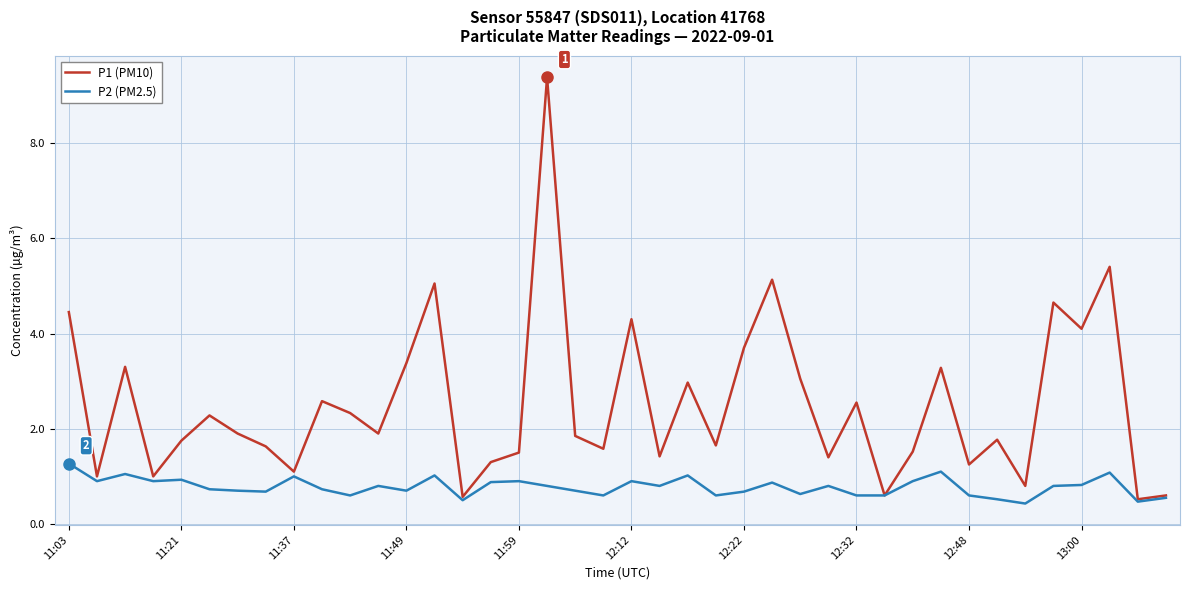

List the series in order of their peak value, highest first.

P1 (PM10), P2 (PM2.5)